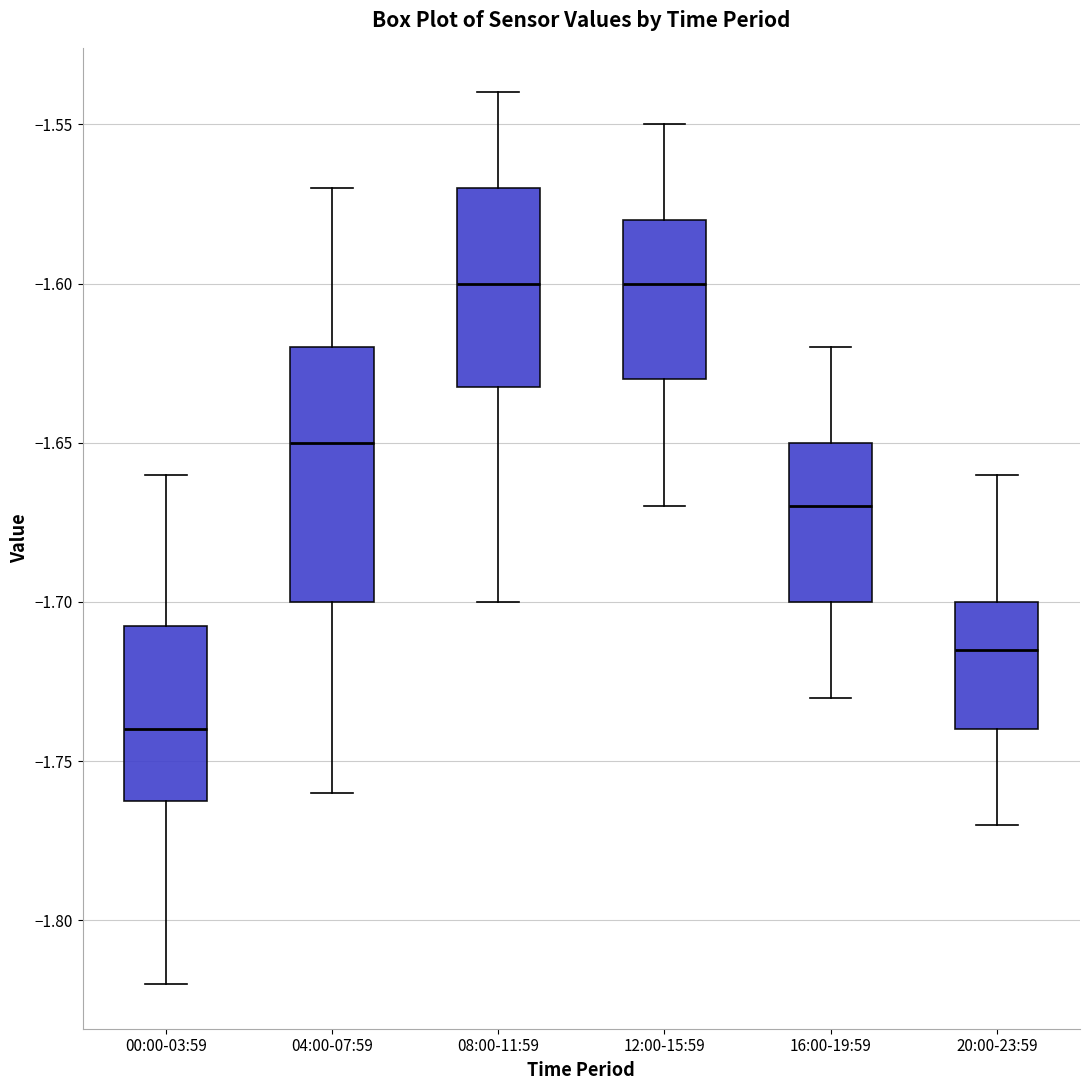

Which box's median line is the lowest?

00:00-03:59